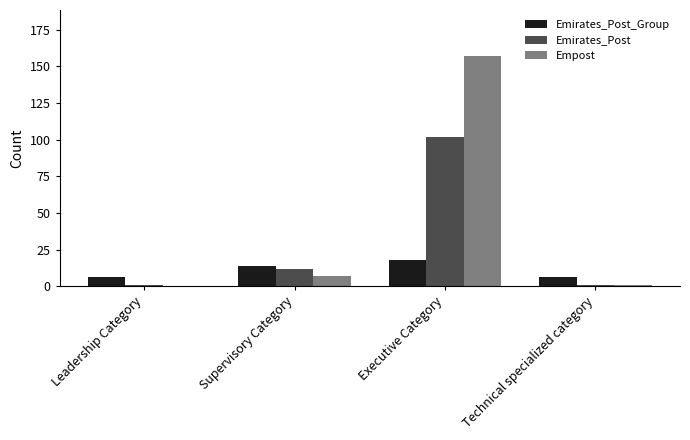

Reading left to right, what are all the values shown in this chart?

Emirates_Post_Group: Leadership Category=6	Supervisory Category=14	Executive Category=18	Technical specialized category=6
Emirates_Post: Leadership Category=1	Supervisory Category=12	Executive Category=102	Technical specialized category=1
Empost: Leadership Category=0	Supervisory Category=7	Executive Category=157	Technical specialized category=1